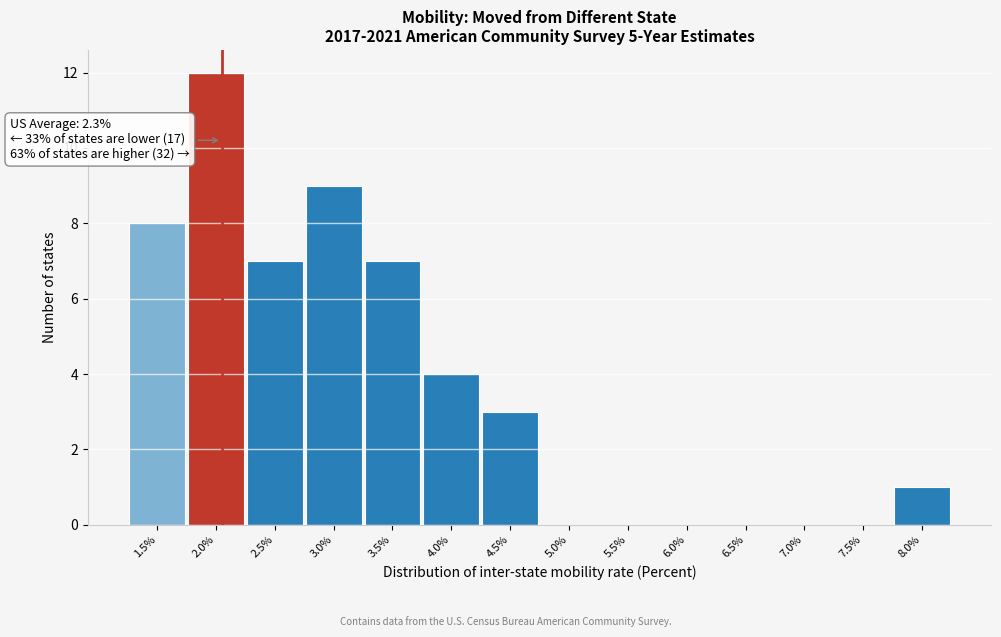

Reading left to right, what are all the values shown in this chart?

1.5%=8	2.0%=12	2.5%=7	3.0%=9	3.5%=7	4.0%=4	4.5%=3	5.0%=0	5.5%=0	6.0%=0	6.5%=0	7.0%=0	7.5%=0	8.0%=1